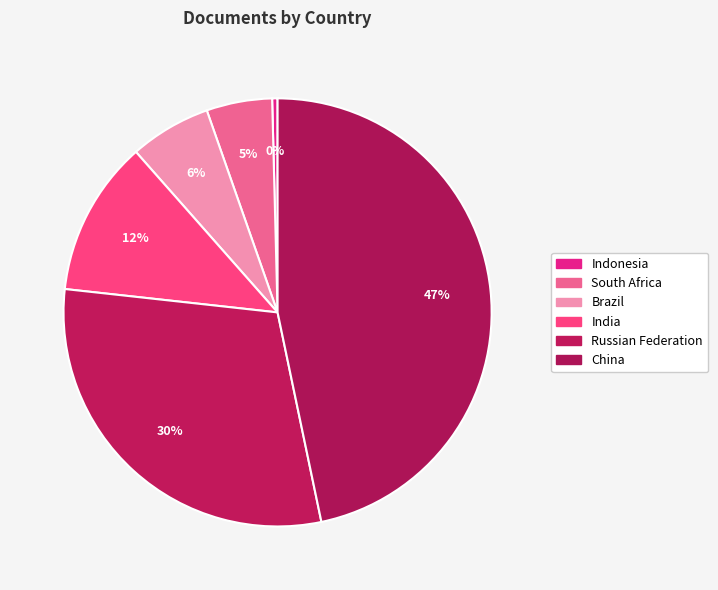

Is it true that Russian Federation is 18% of the pie?

False